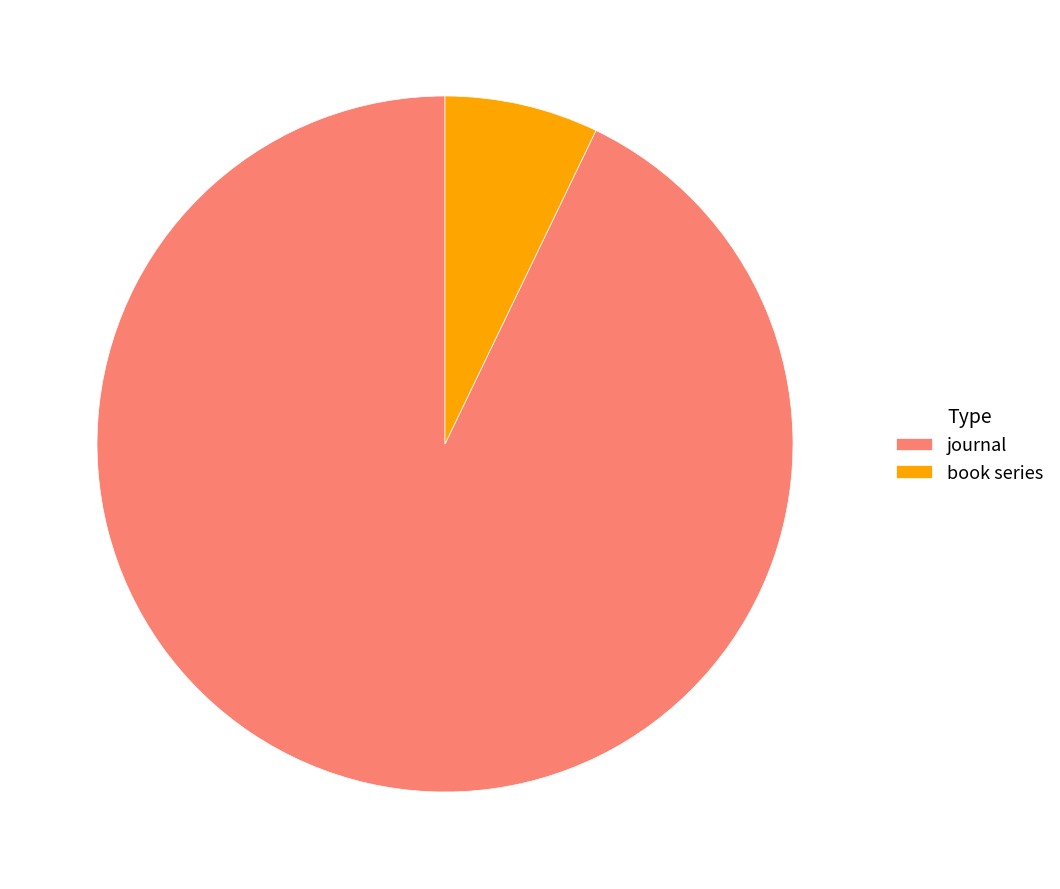

Which has a higher value, journal or book series?

journal